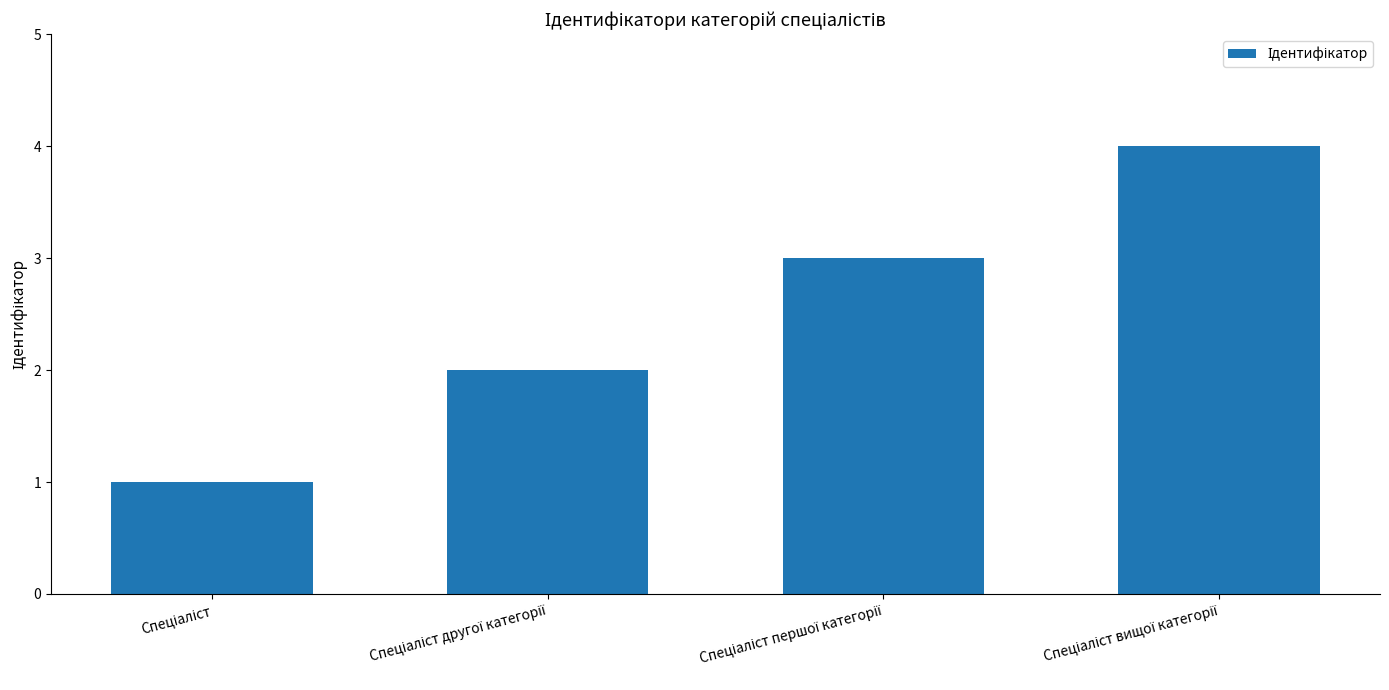

What is the sum of all values?

10